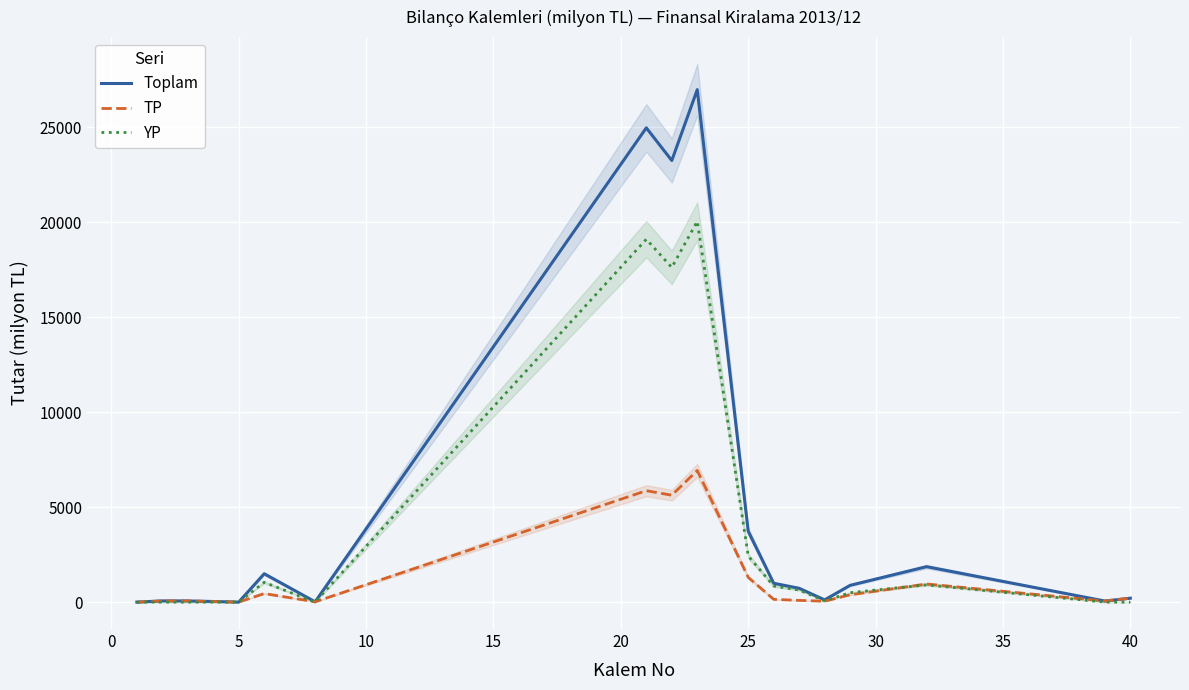

What is the maximum value for Toplam?

26968.1